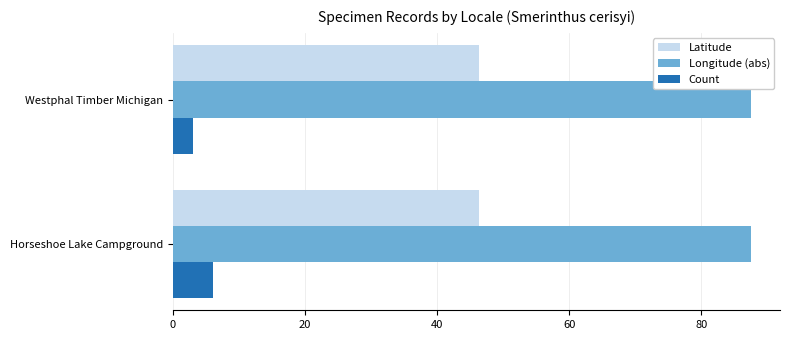

The value of Latitude at Horseshoe Lake Campground is 29.6. True or false?

False